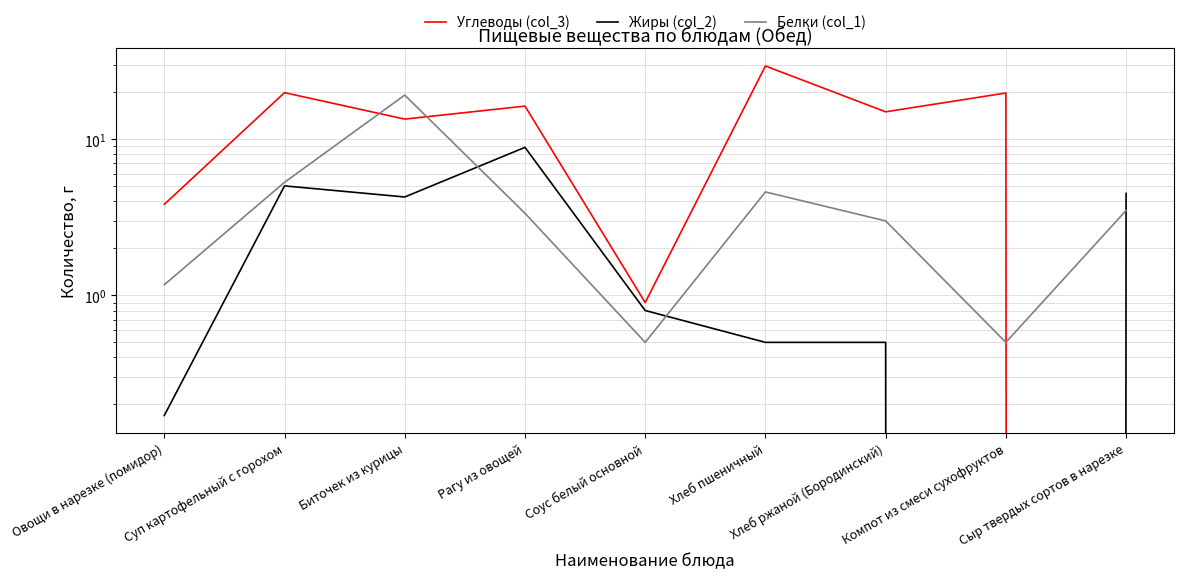

What position from the right is Овощи в нарезке (помидор)?

9